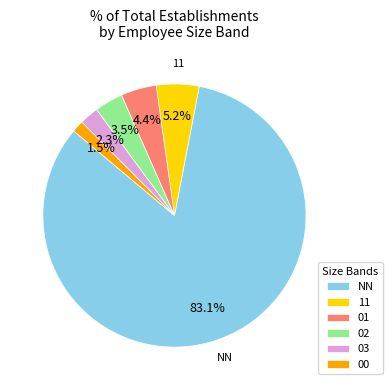

How much of the chart is everything except 00?

98.5%